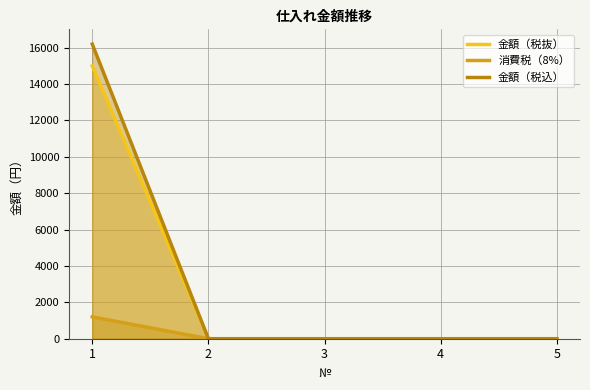

What is the greatest value displayed?

16200